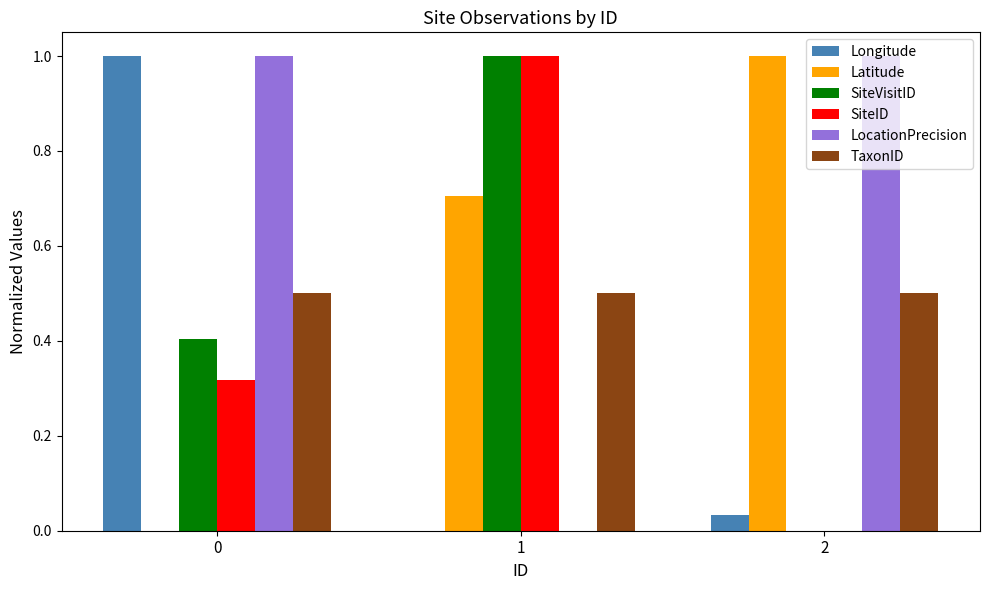

What is the average value of the Latitude series?

0.6